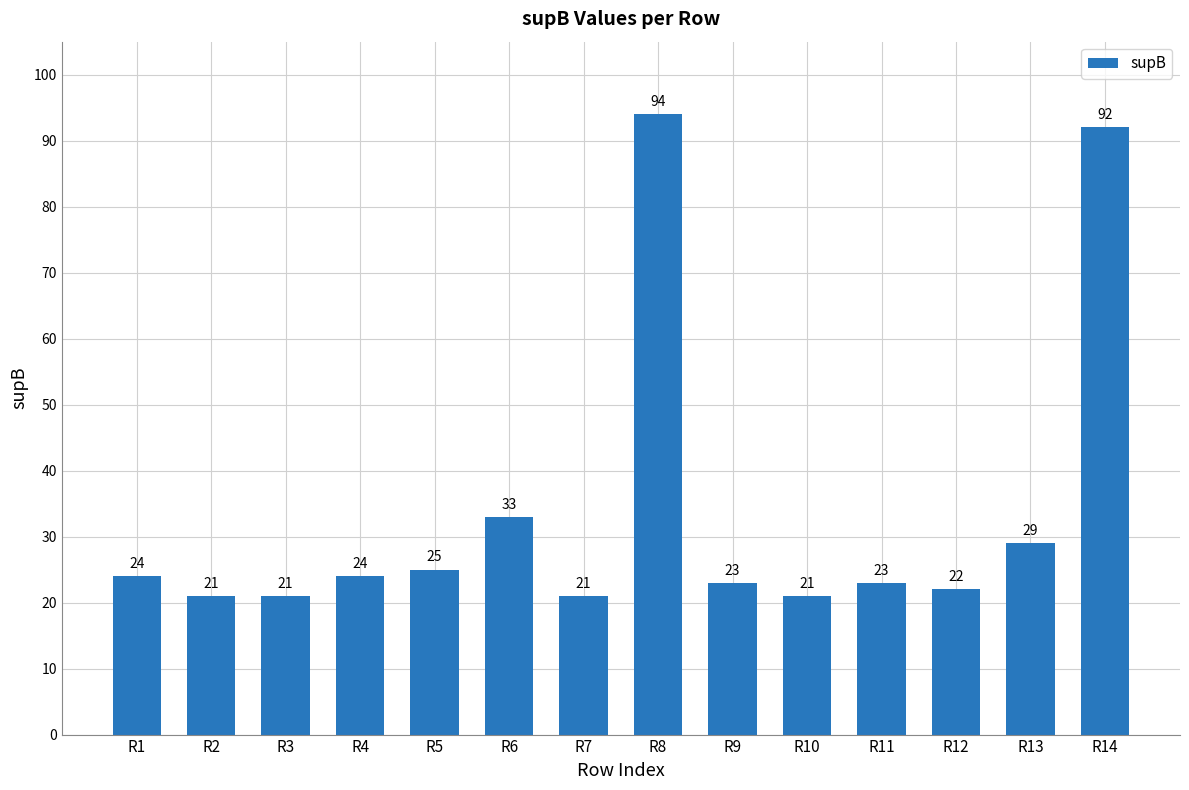

What is the change in value from R11 to R13?

+6